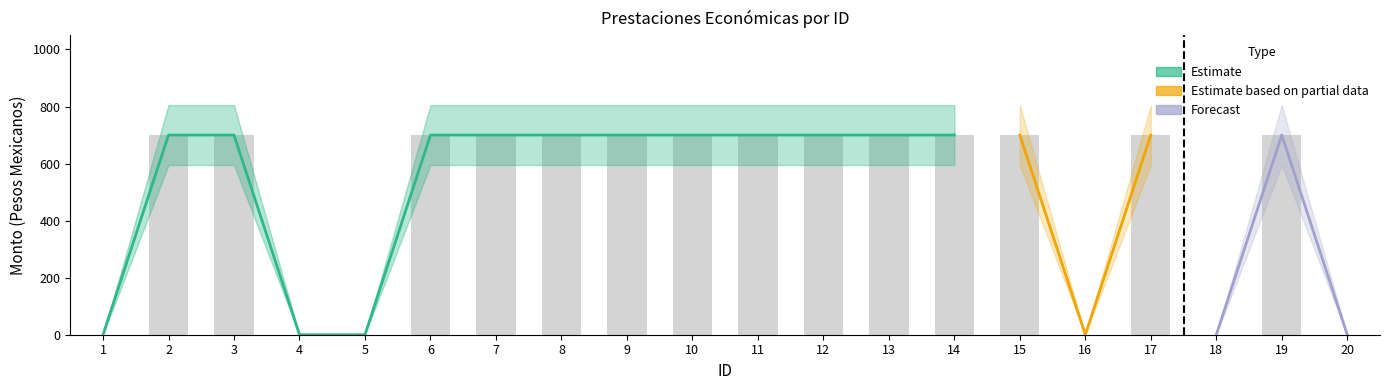

Which label corresponds to the smallest value in the chart?

1